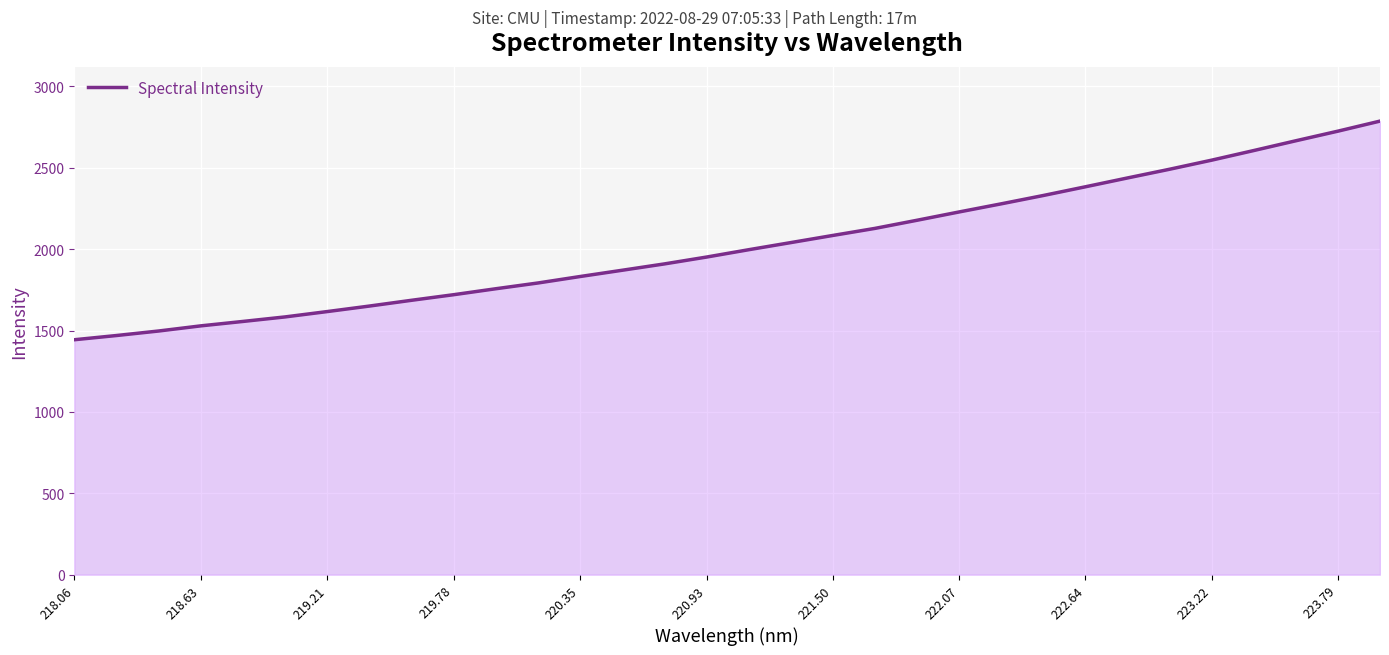

What is the smallest value displayed?

1443.5